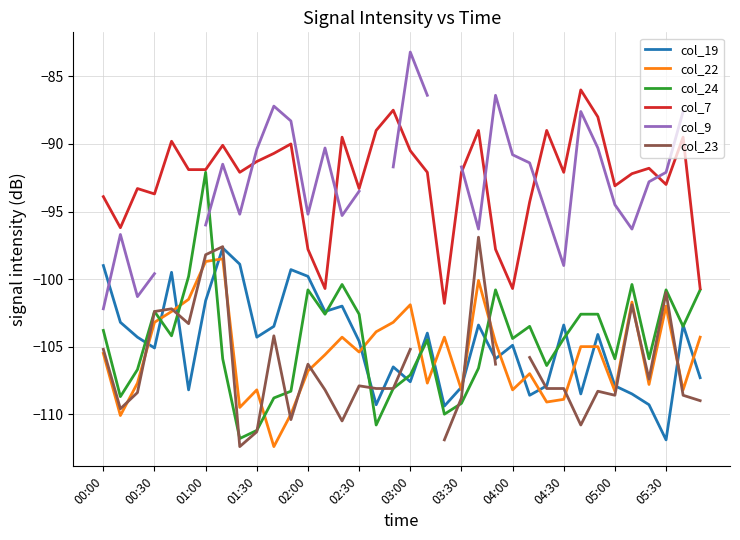

How many data points in col_19 are above -104?

14